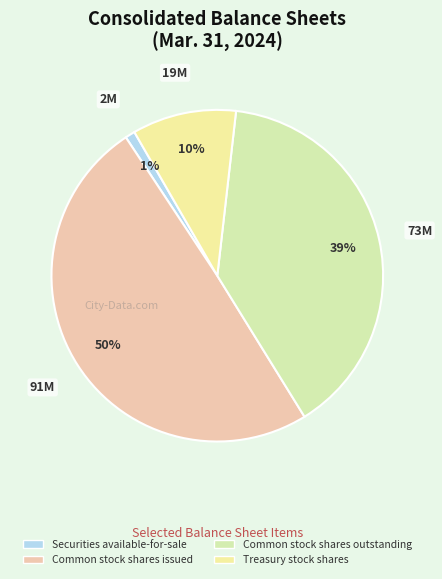

Count the number of slices in the pie.

4